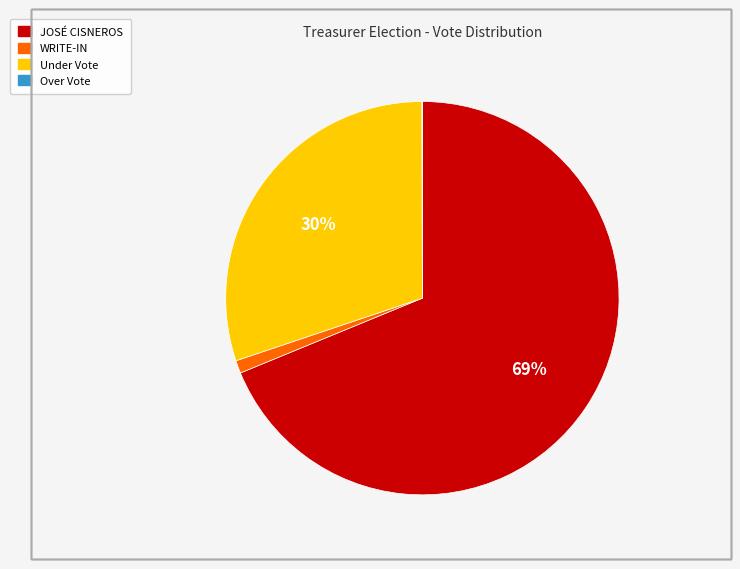

Does any single category account for the majority?

Yes